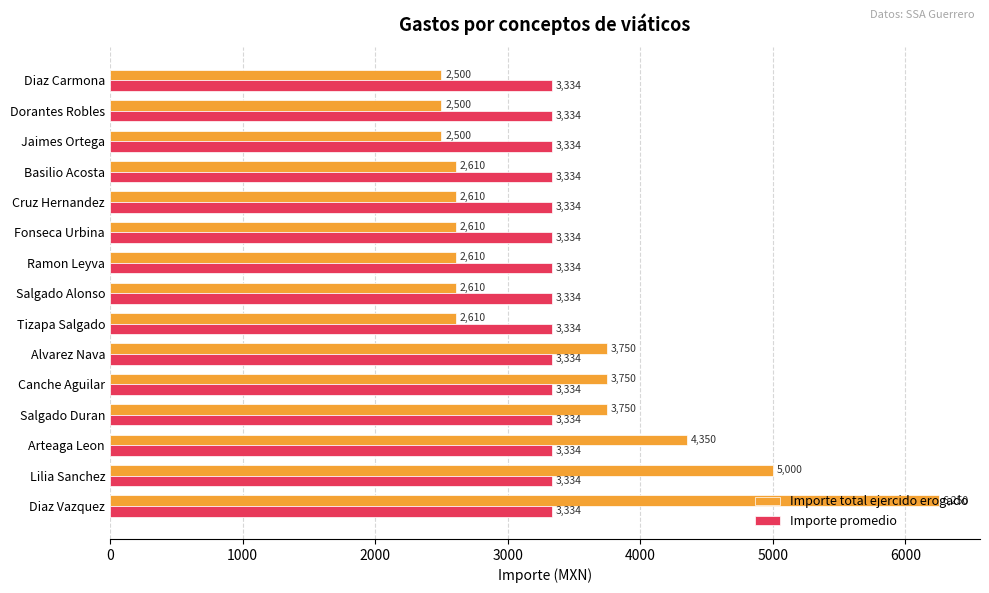

What are all the series names shown in the legend?

Importe total ejercido erogado, Importe promedio